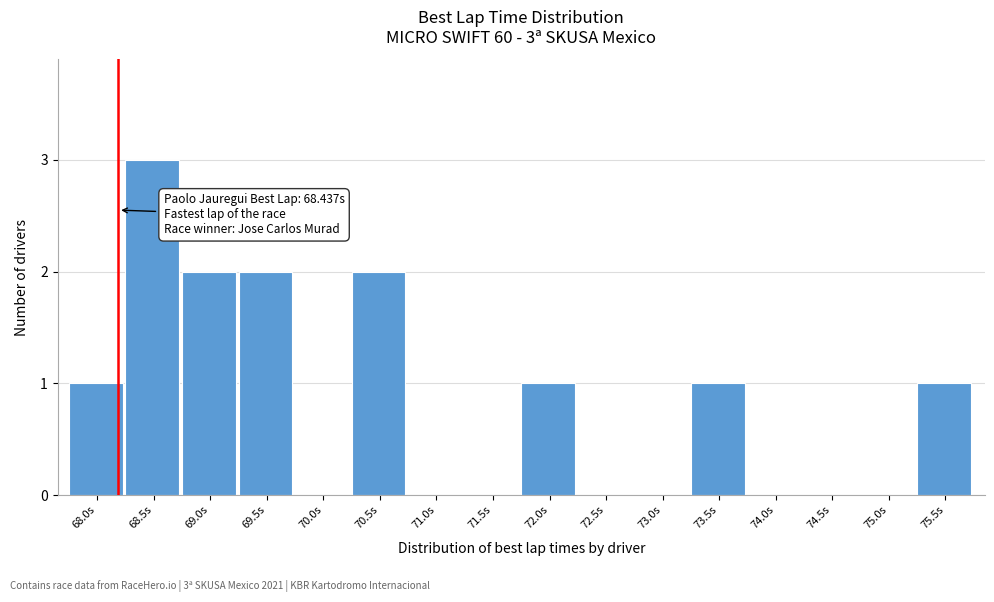

Reading left to right, what are all the values shown in this chart?

68.0s=1	68.5s=3	69.0s=2	69.5s=2	70.0s=0	70.5s=2	71.0s=0	71.5s=0	72.0s=1	72.5s=0	73.0s=0	73.5s=1	74.0s=0	74.5s=0	75.0s=0	75.5s=1